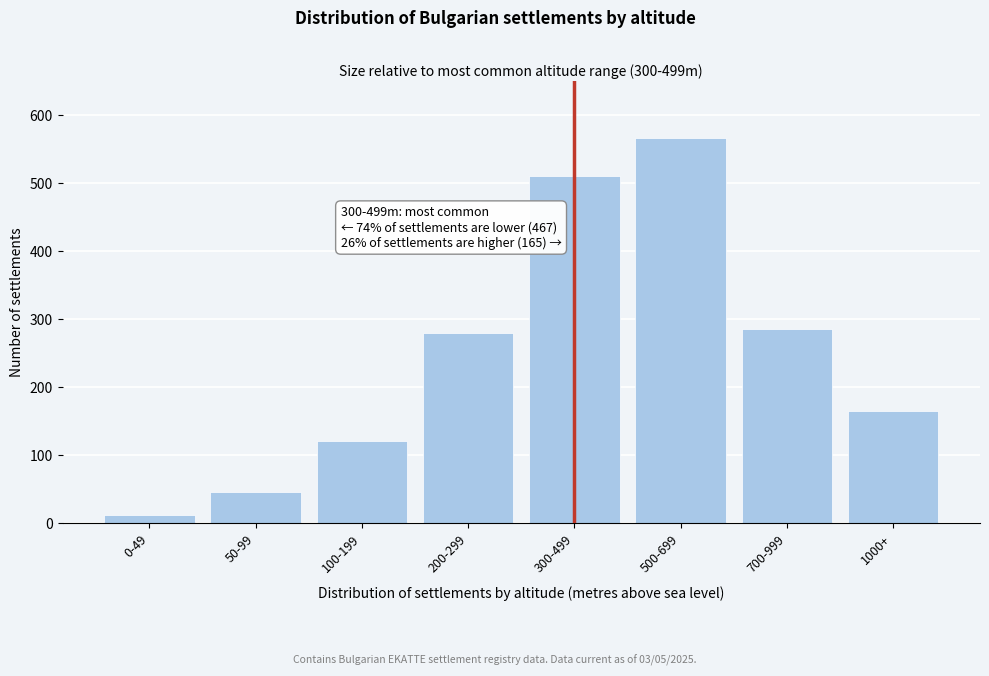

Reading right to left, what are all the values shown in this chart?

165	285	565	510	280	120	45	12